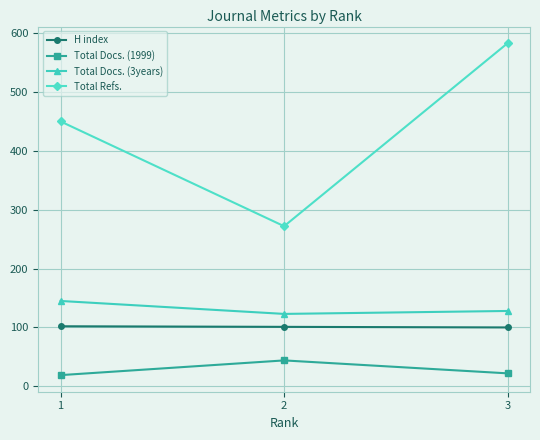

The value of Total Docs. (3years) at 3 is 222. True or false?

False